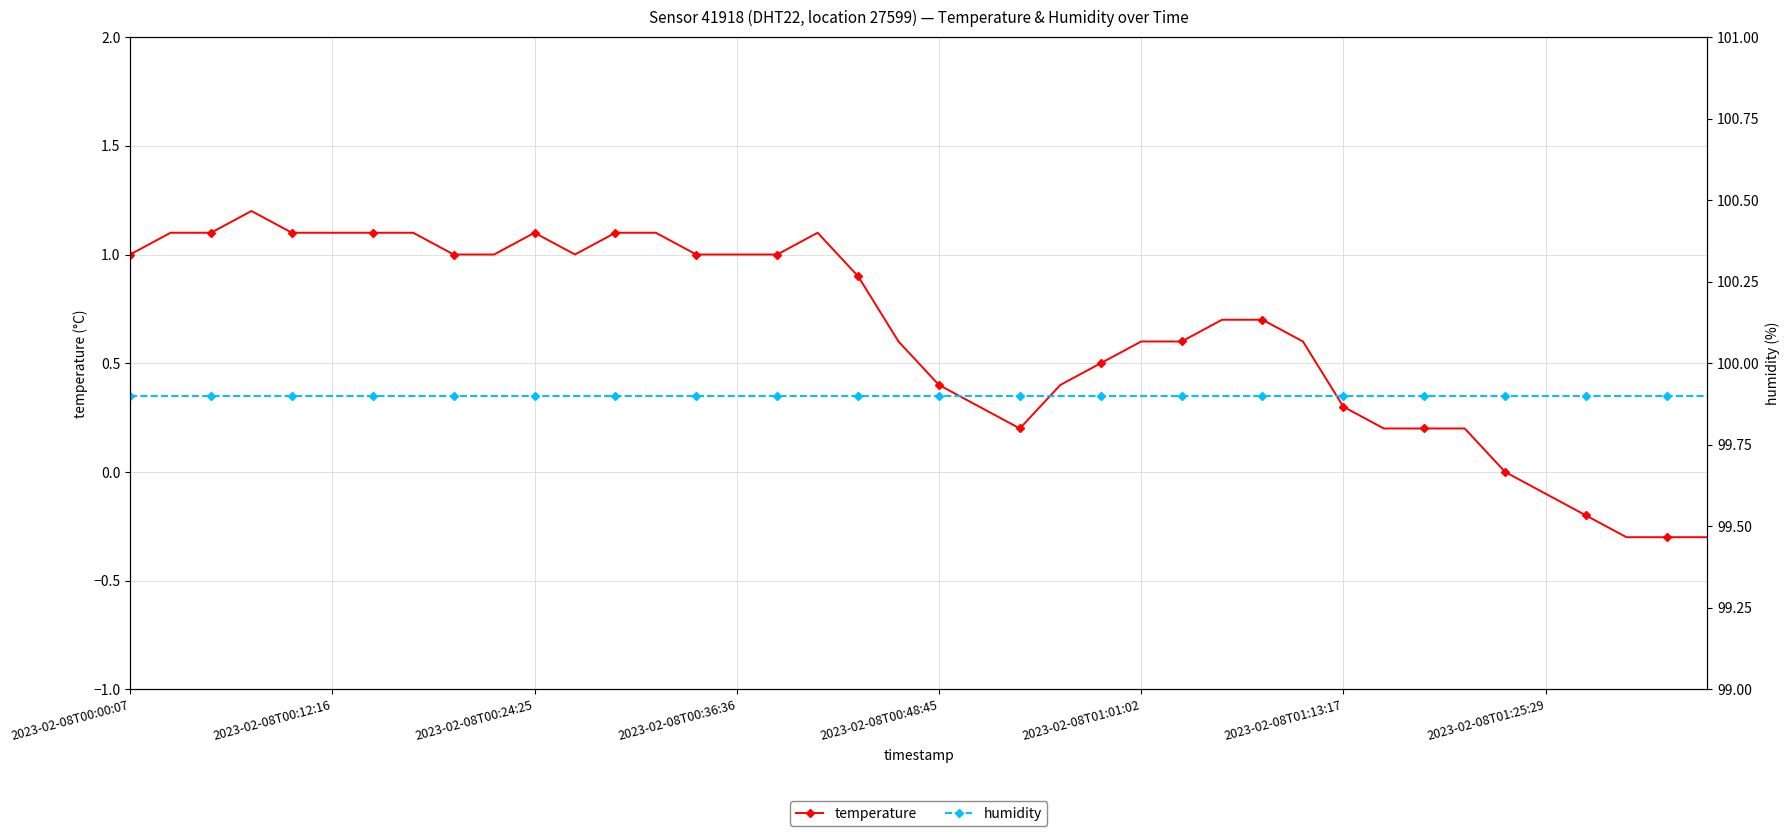

What is the value of the temperature point at the 3rd from the left?

1.1